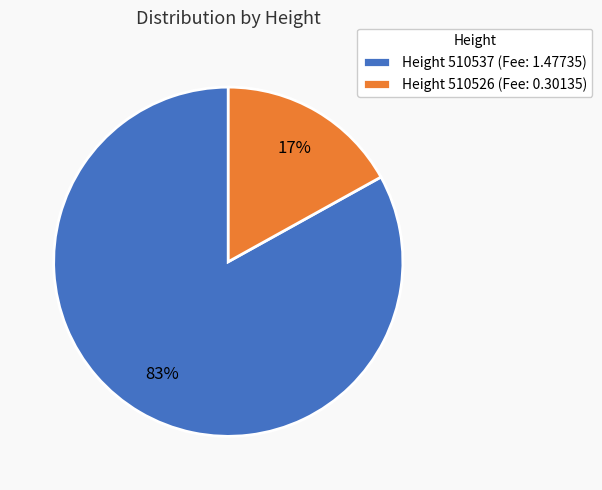

Between Height 510526 (Fee: 0.30135) and Height 510537 (Fee: 1.47735), which is larger?

Height 510537 (Fee: 1.47735)